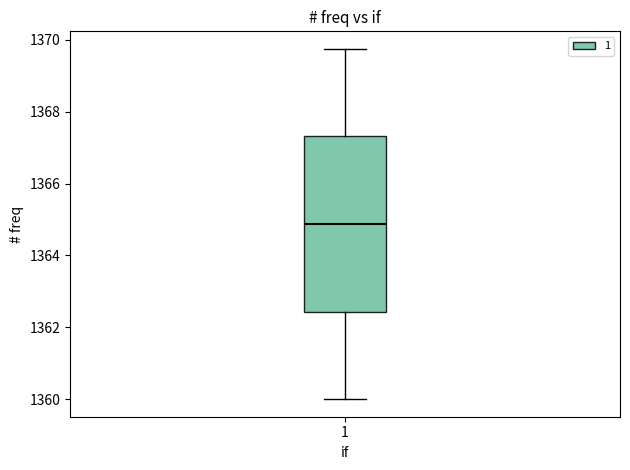

Read this box plot against the y-axis: the position of the median line, the range covered by the box, and the ends of both whiskers. The values are not printed on the chart, so give them approximately, as read against the axis.

median 1364.8, box 1362.4 to 1367.4, whiskers 1360.0 to 1369.8